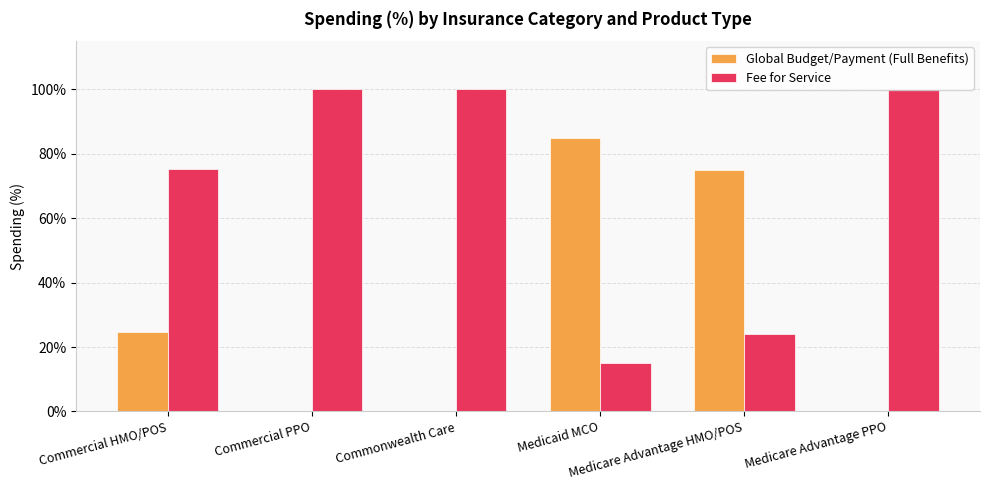

Does the chart contain stacked bars?

No